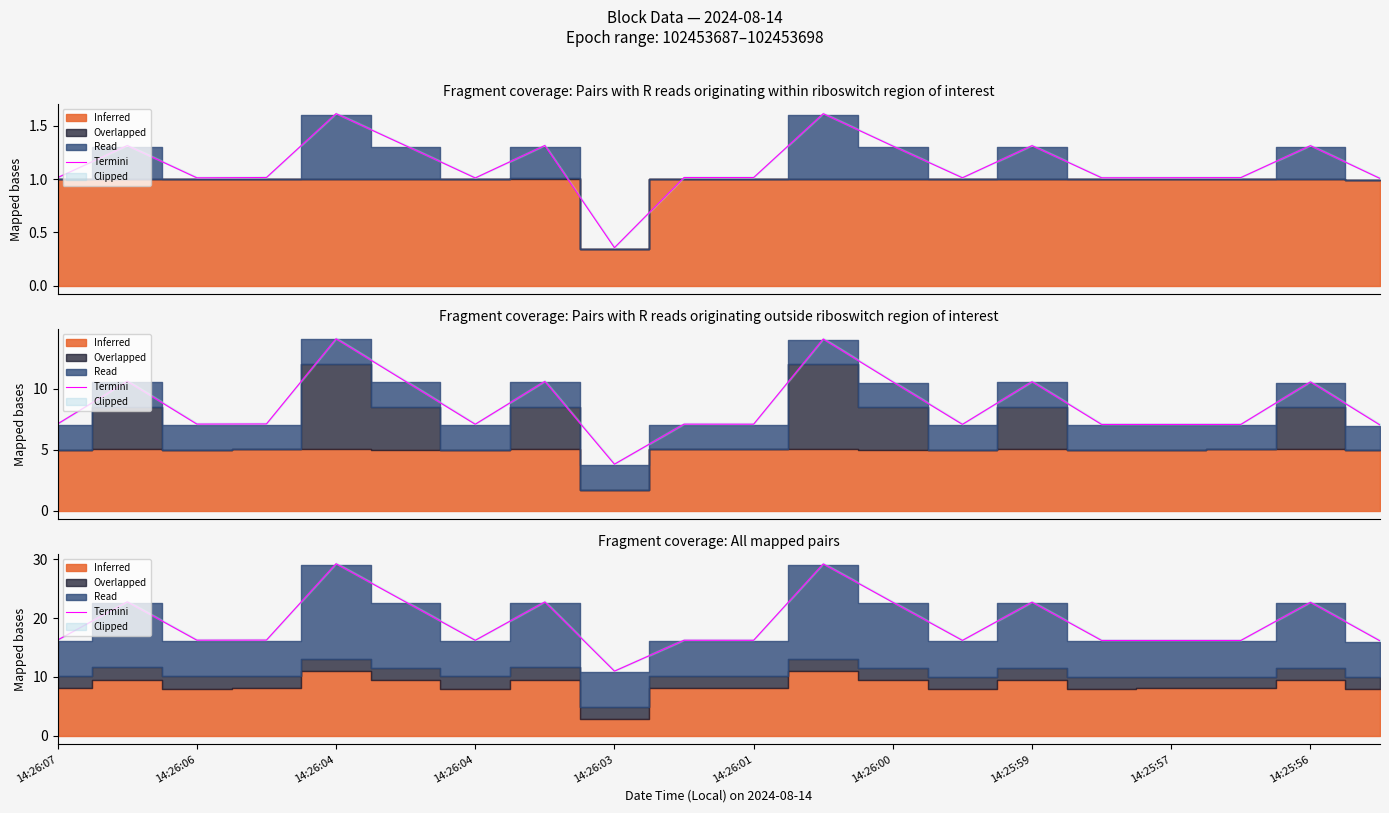

Where is the data nearest to the value 20?

14:26:00